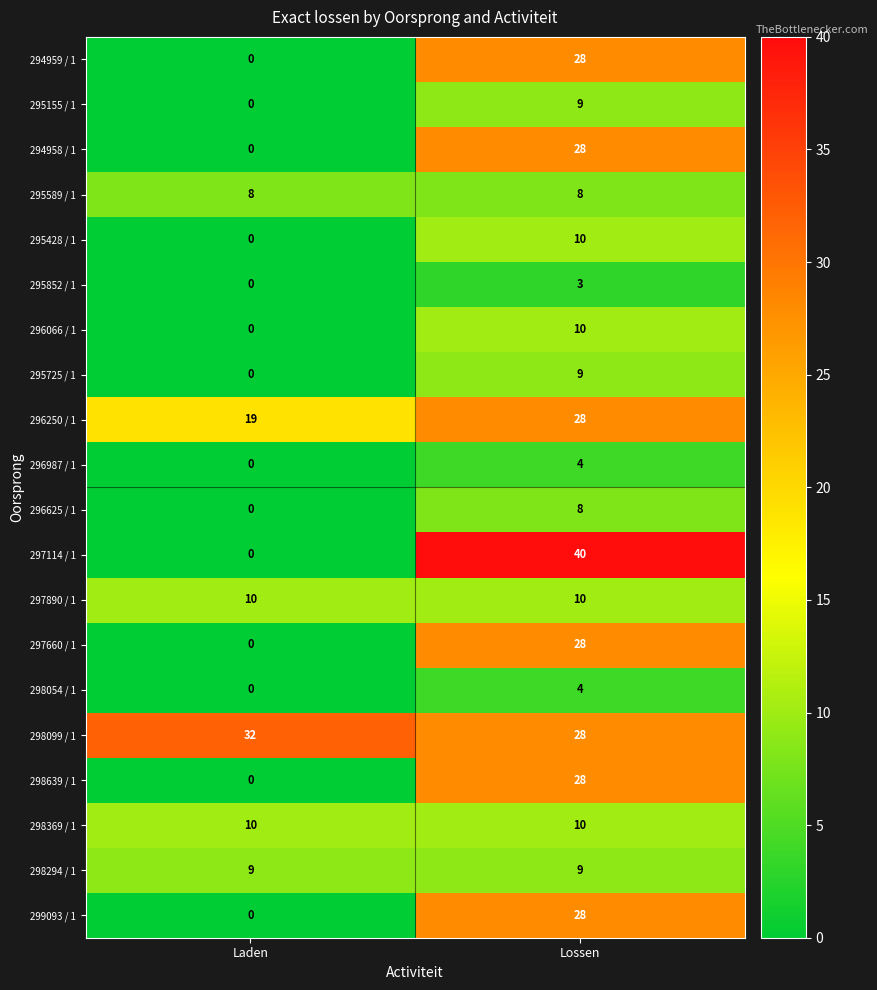

At which label is 298054 / 1 closest to 2?

Laden